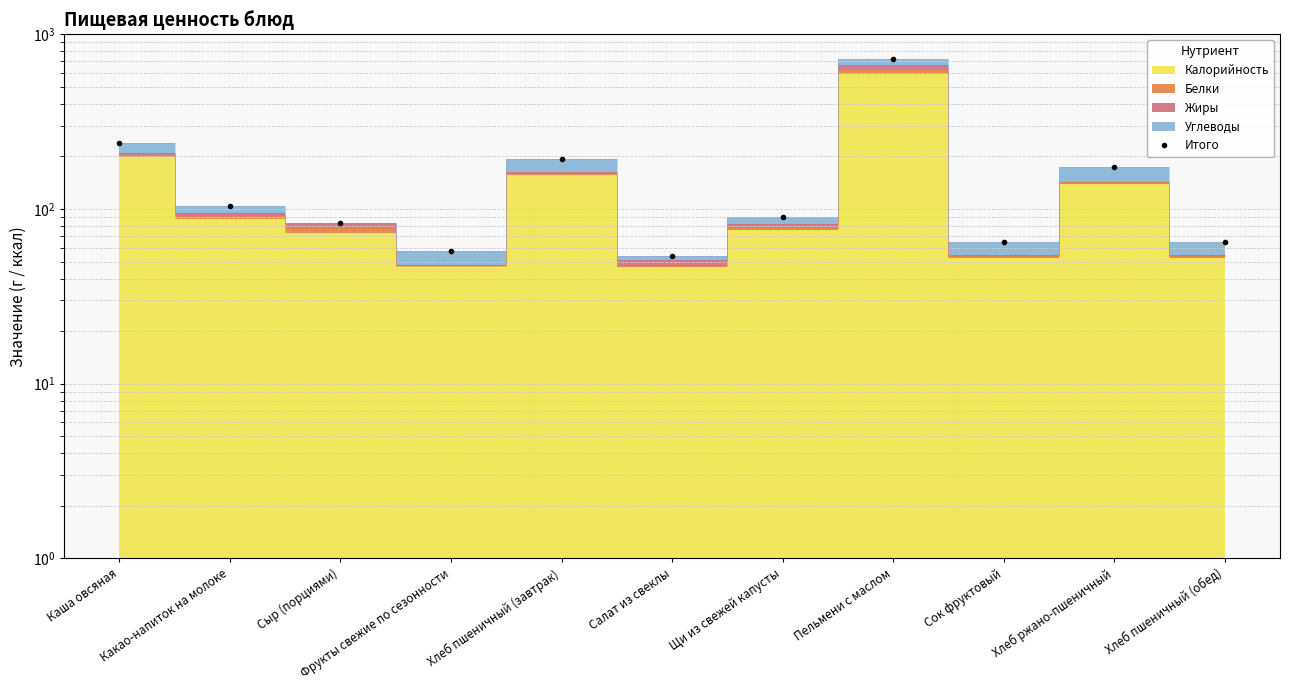

What is the minimum value shown in the chart?

54.0